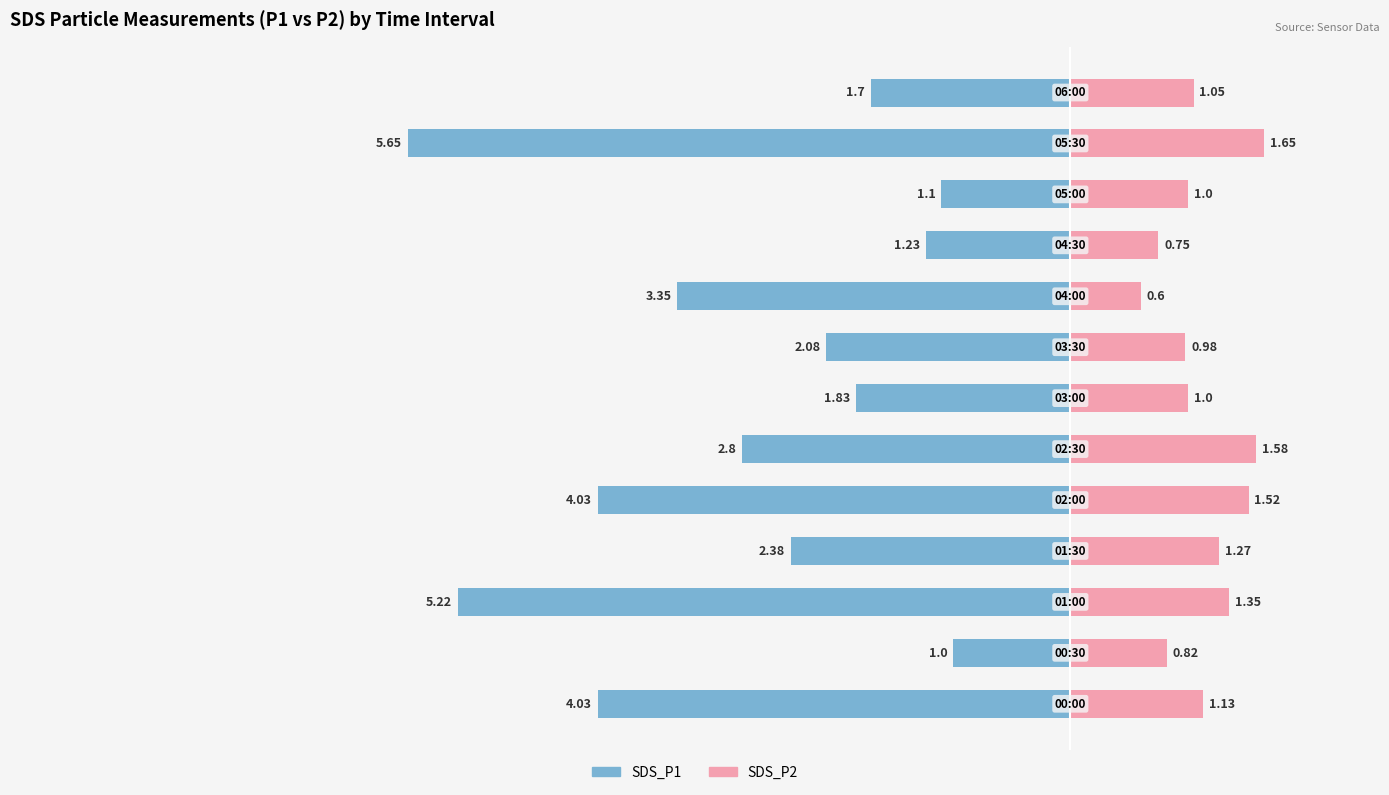

How many bars are there in each group?

2